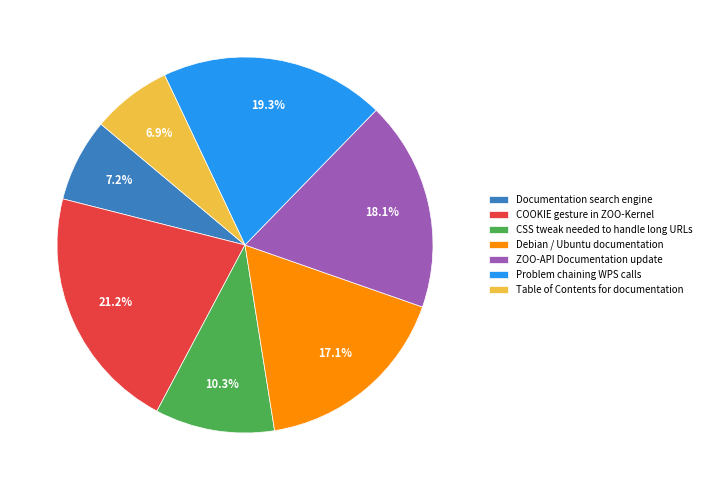

What is the ratio of the value at Problem chaining WPS calls to the value at CSS tweak needed to handle long URLs?

1.9